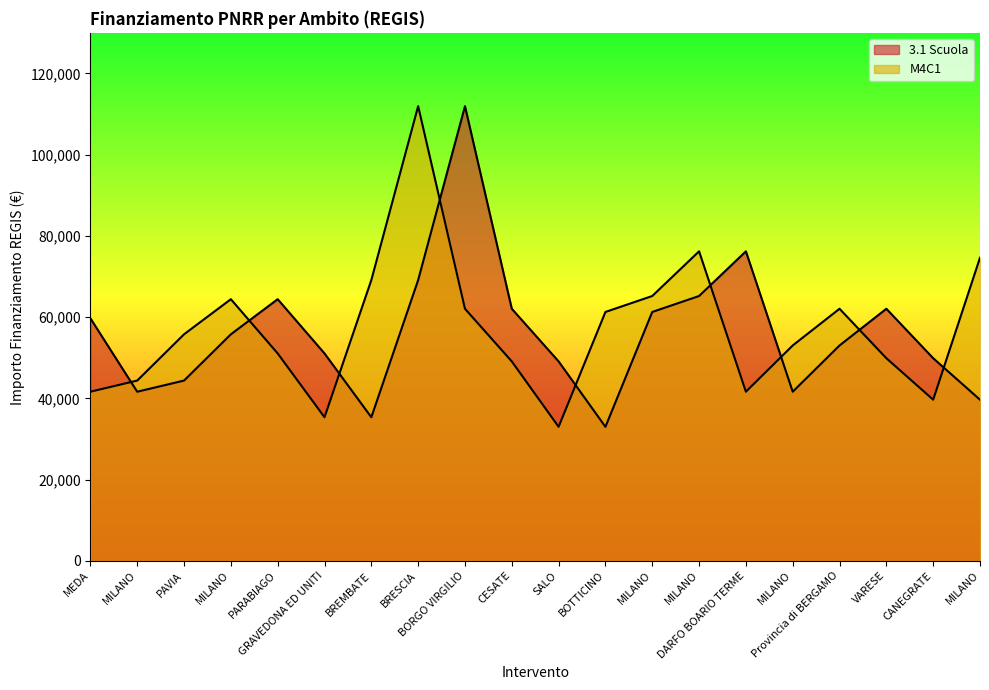

Which has a higher value, VARESE or CANEGRATE?

VARESE